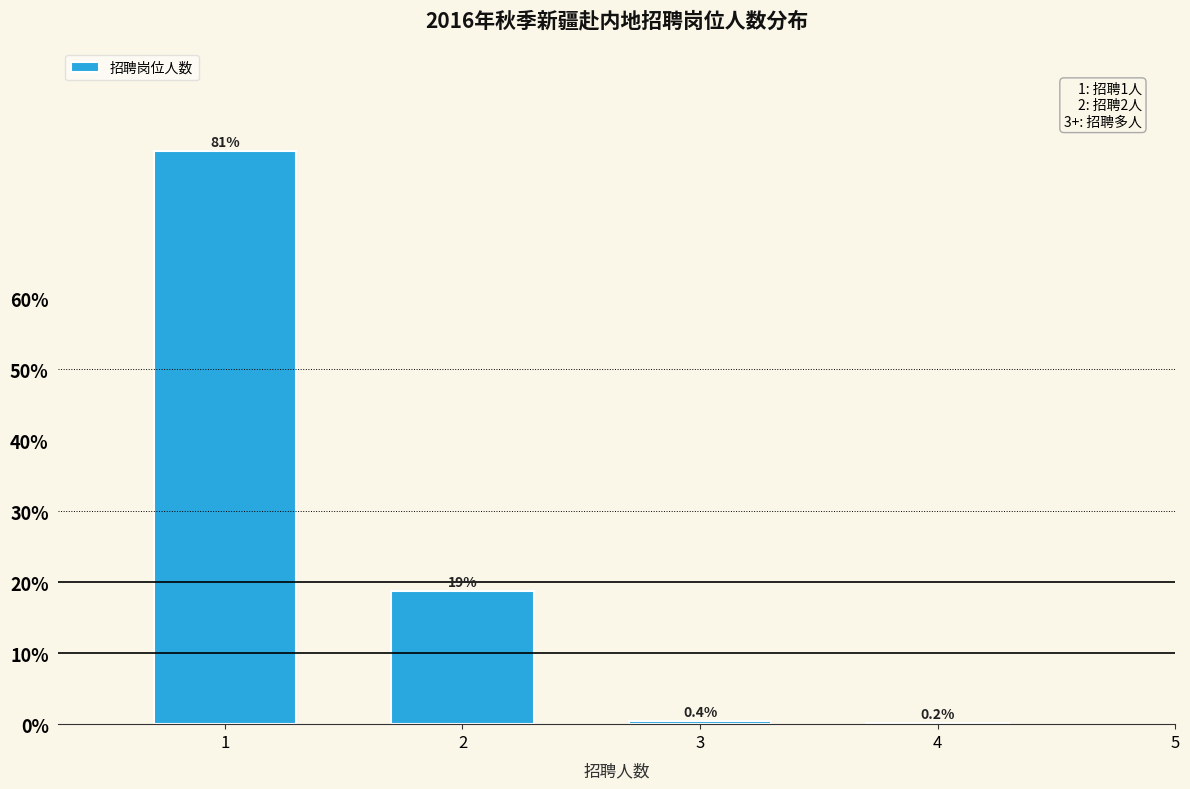

Reading left to right, list all the values displayed in this chart.

1=80.7	2=18.7	3=0.4	4=0.2